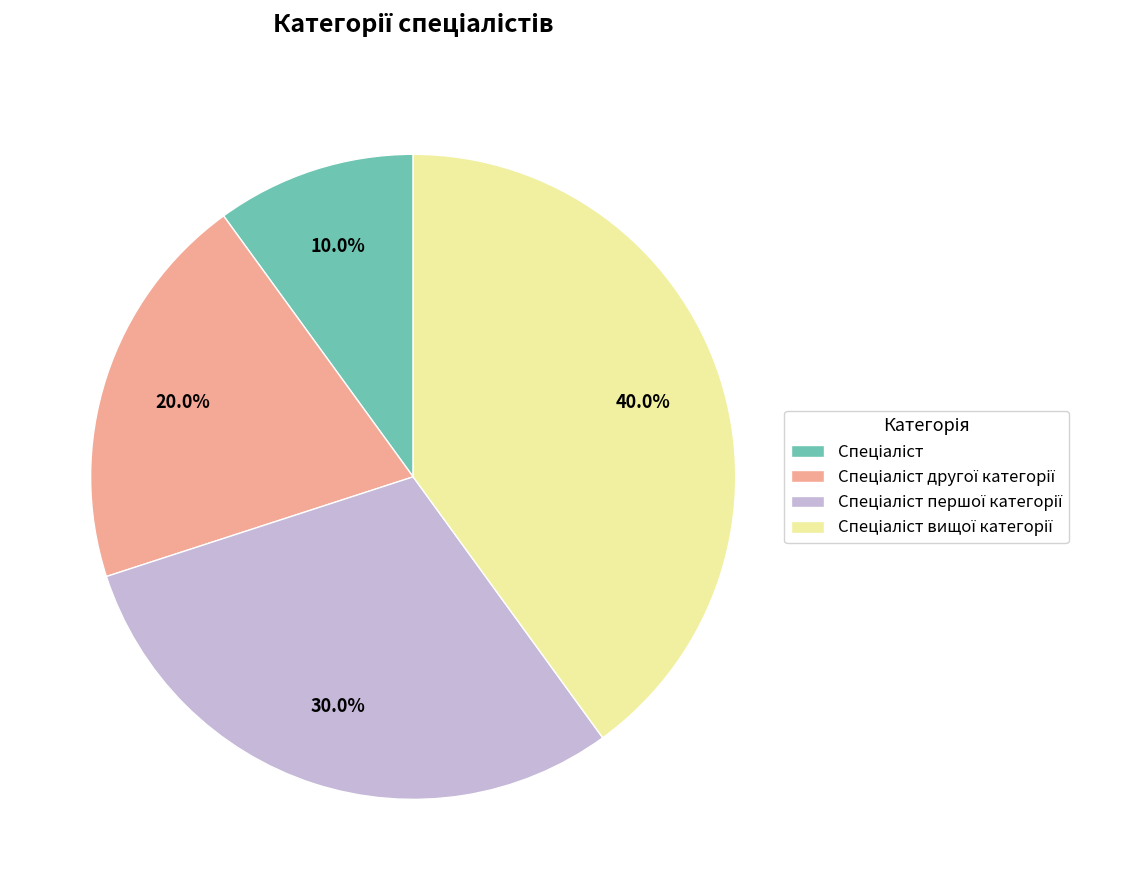

Is there any slice that represents more than half of the pie?

No